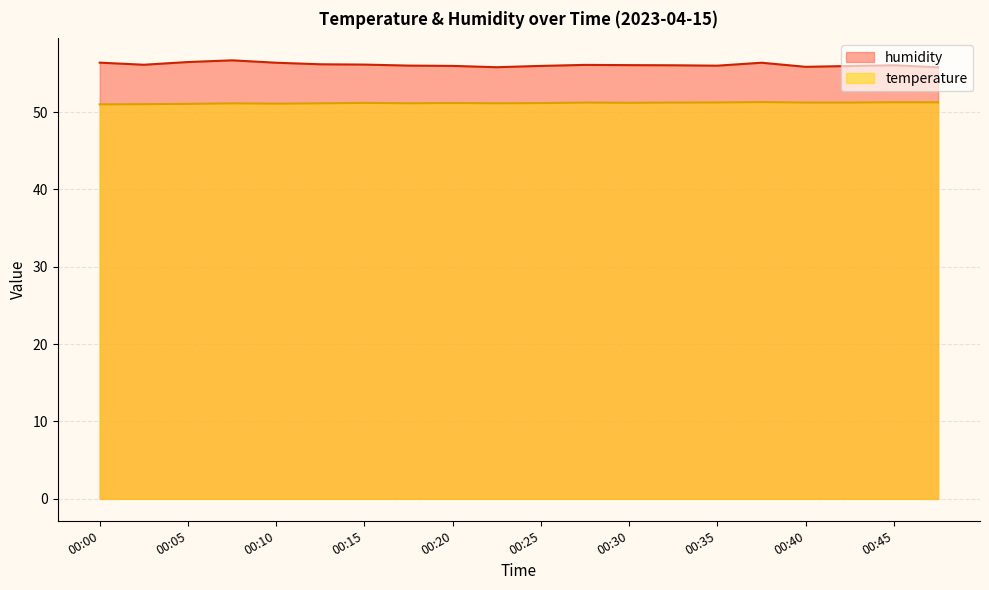

Reading left to right, what are all the values shown in this chart?

temperature: 51.0	51.0	51.1	51.1	51.1	51.1	51.2	51.1	51.2	51.1	51.2	51.2	51.2	51.2	51.2	51.3	51.2	51.2	51.3	51.3
humidity: 56.4	56.1	56.5	56.7	56.4	56.2	56.1	56.0	56.0	55.8	56.0	56.1	56.1	56.0	56.0	56.4	55.9	56.0	56.0	55.8